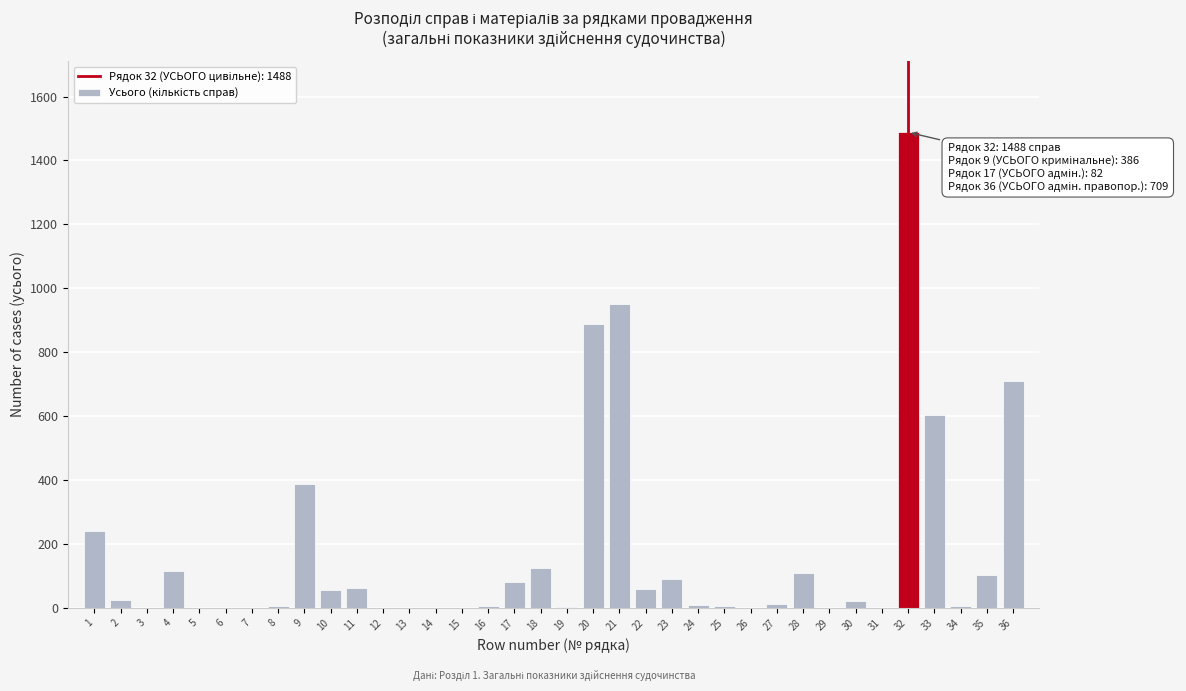

What is the sum of all values?

6159